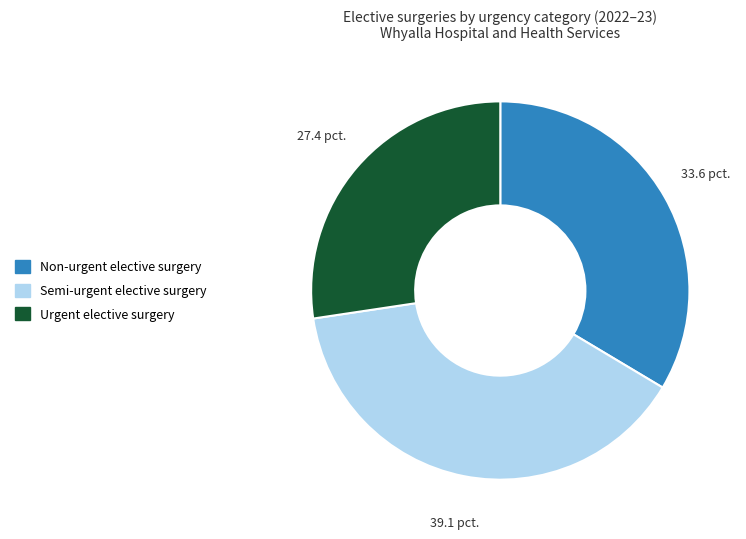

Rank the categories by value from lowest to highest.

Urgent elective surgery, Non-urgent elective surgery, Semi-urgent elective surgery